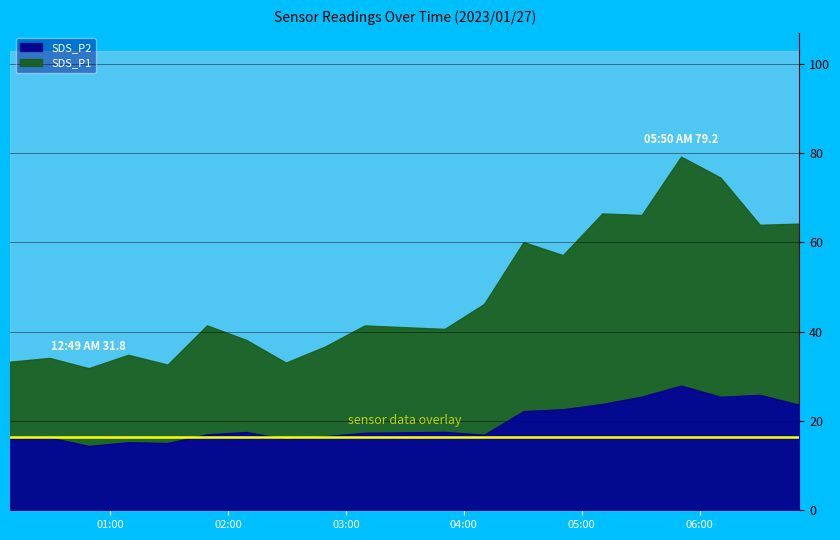

True or false: SDS_P1 and SDS_P2 cross at least once.

False